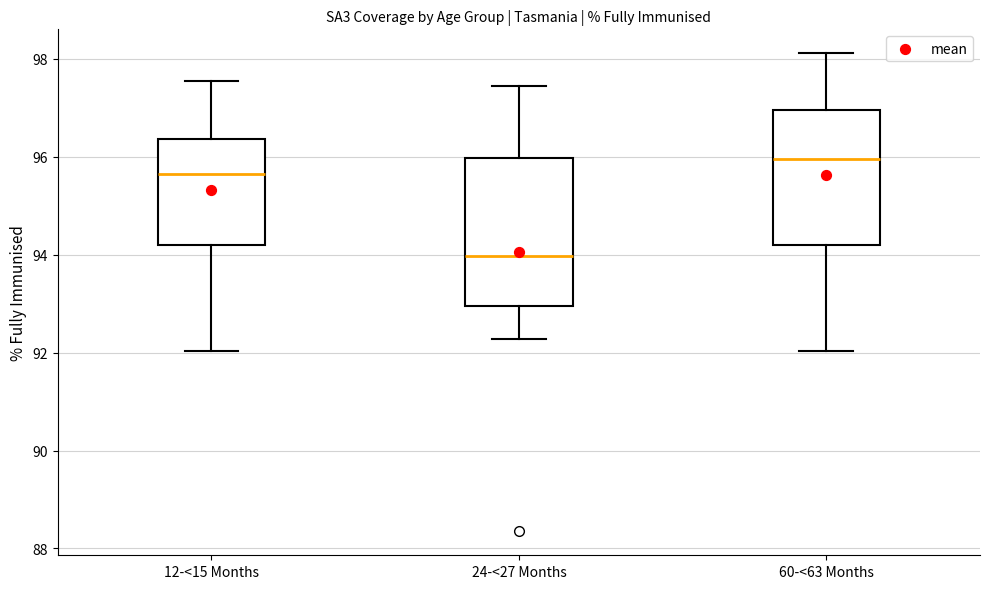

Where does the median line of the box for 24-<27 Months sit on the y-axis? The values are not printed on the chart, so give them approximately, as read against the axis.

94.0